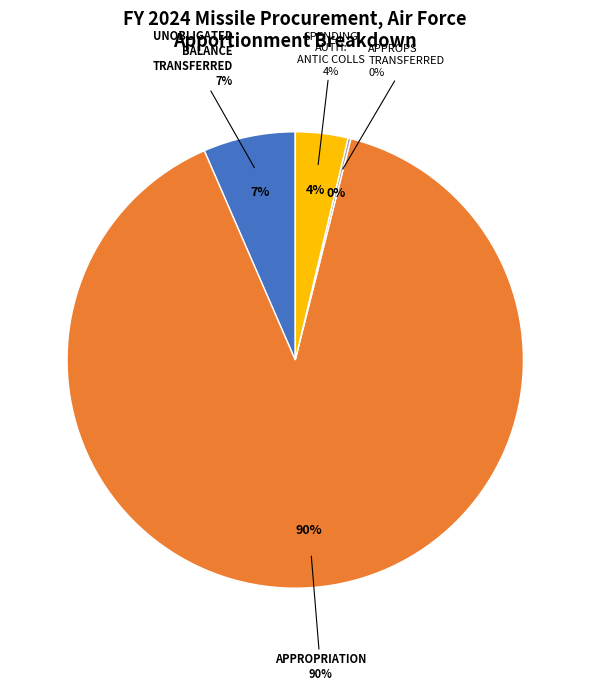

What is the smallest slice in the pie chart?

BA: Disc: Approps transferred from other